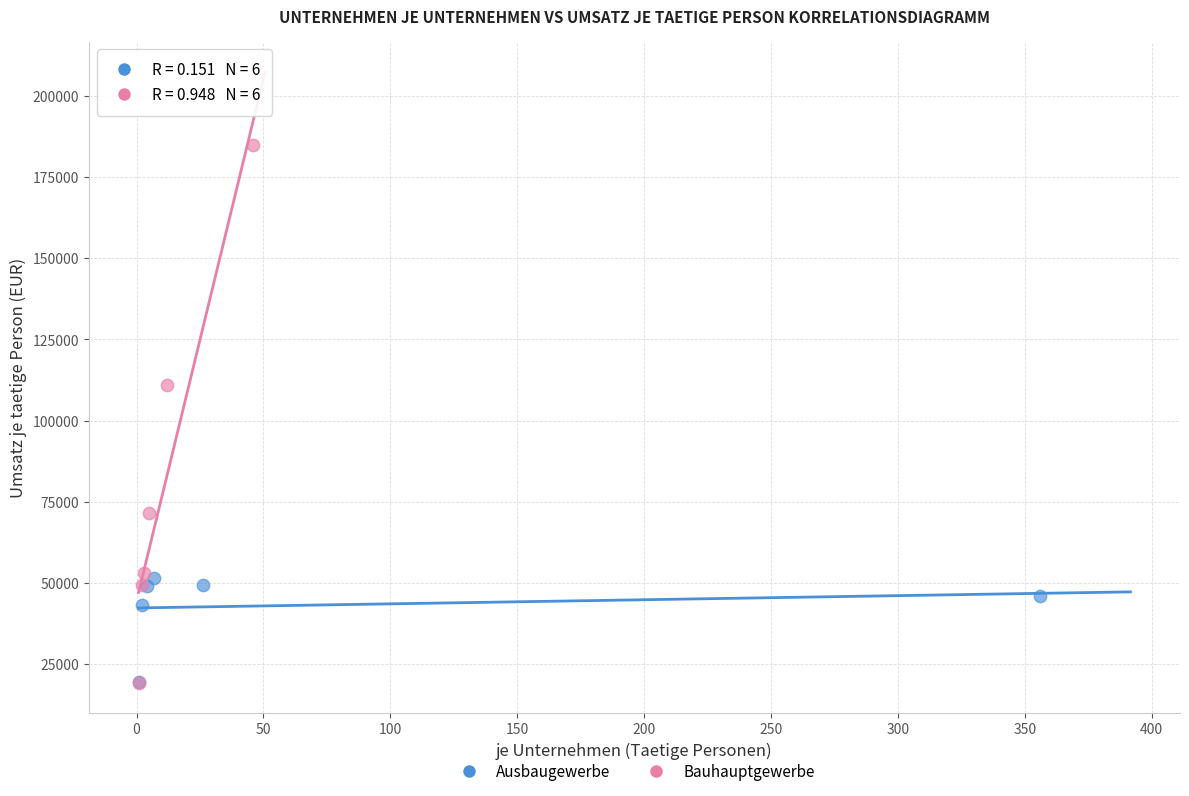

Which series has the largest Y range (max minus min)?

Bauhauptgewerbe